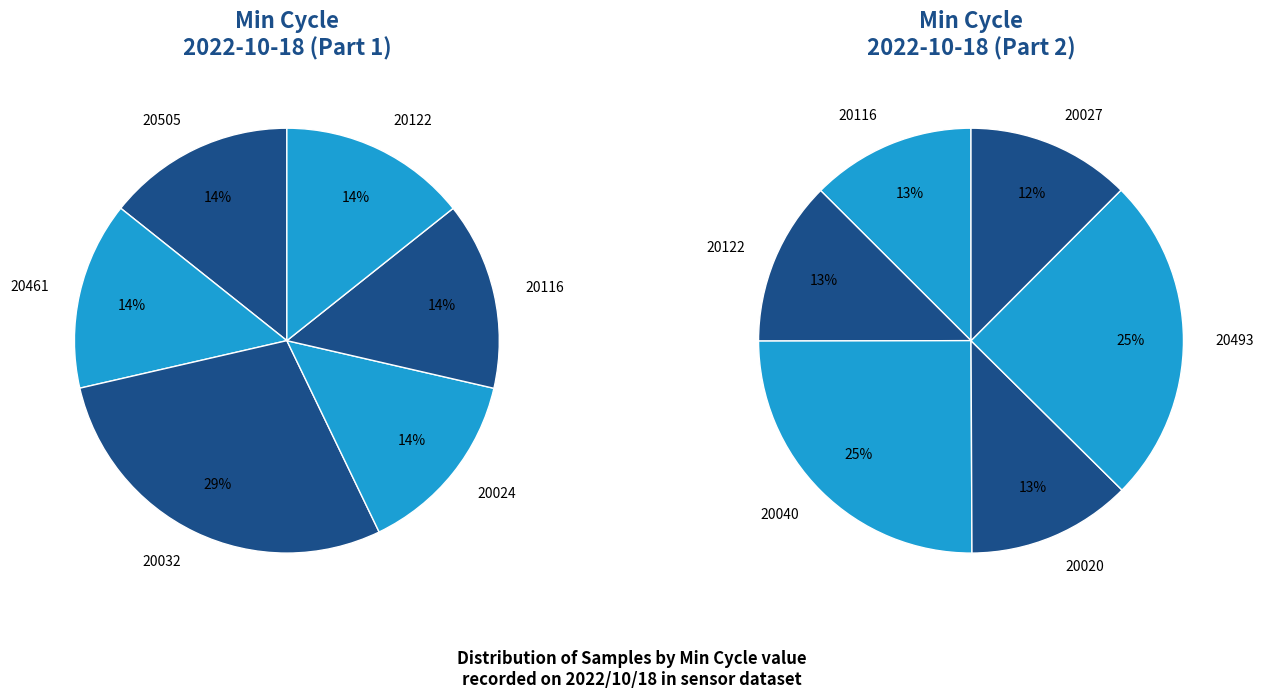

True or false: 20027 accounts for 1% of the total.

False